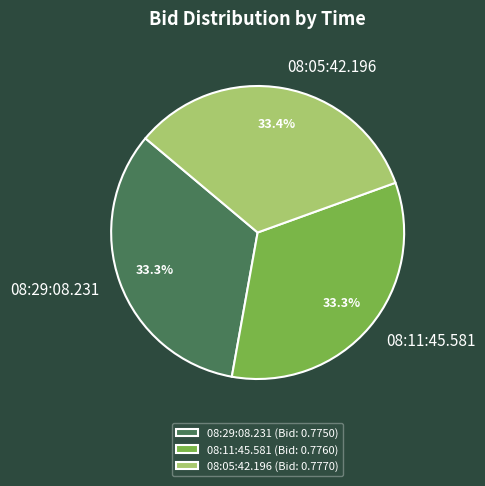

Do 08:05:42.196 and 08:11:45.581 together represent more than half of the pie?

Yes